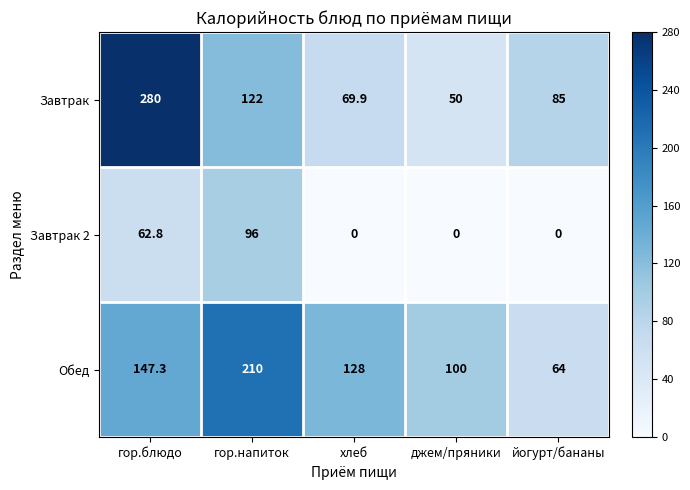

Is it true that Завтрак equals 410.2 at гор.блюдо?

False